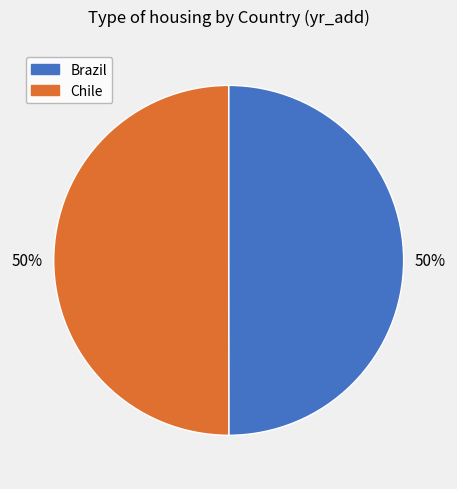

True or false: Chile accounts for 50% of the total.

True